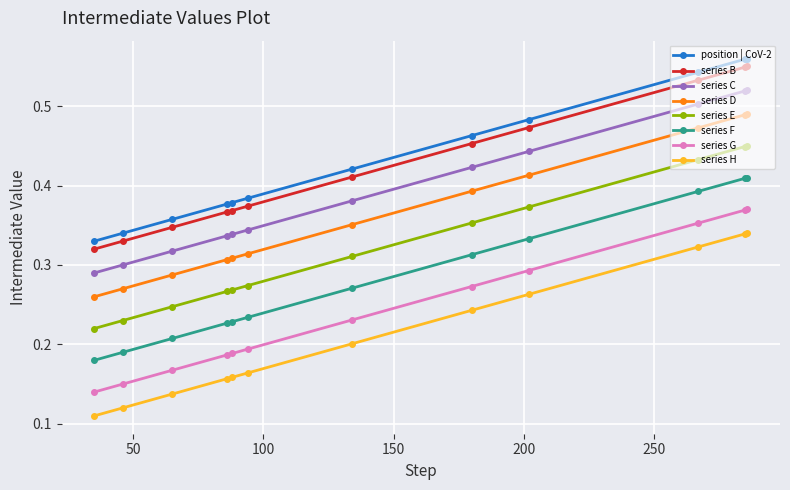

What is the sum of all position | CoV-2 values?

5.2